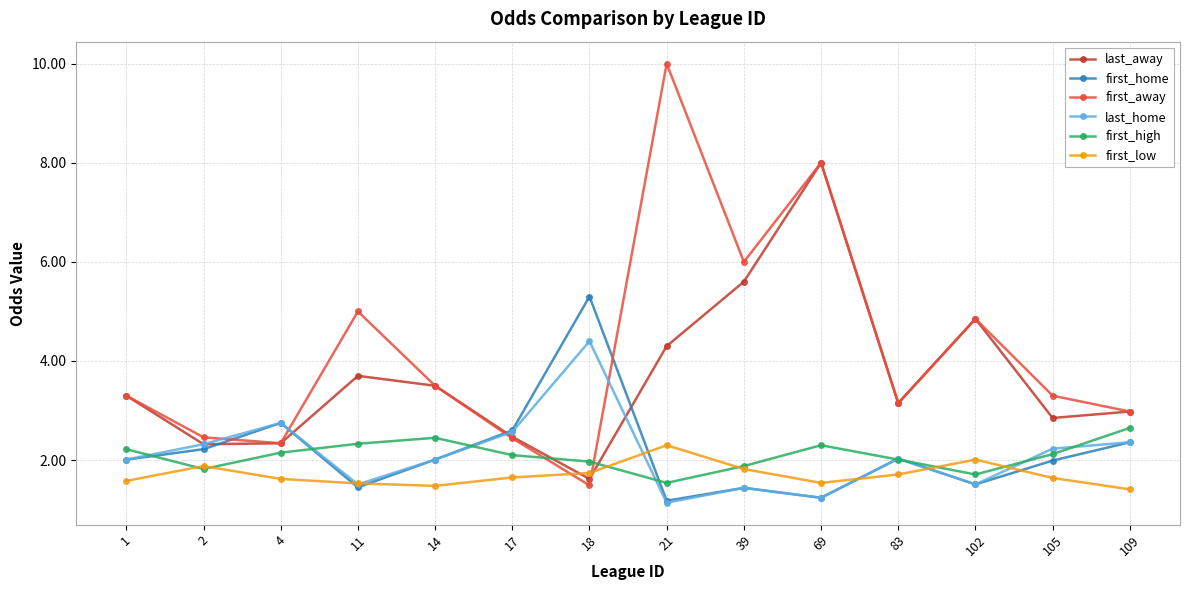

Where is the first local minimum for first_high?

2